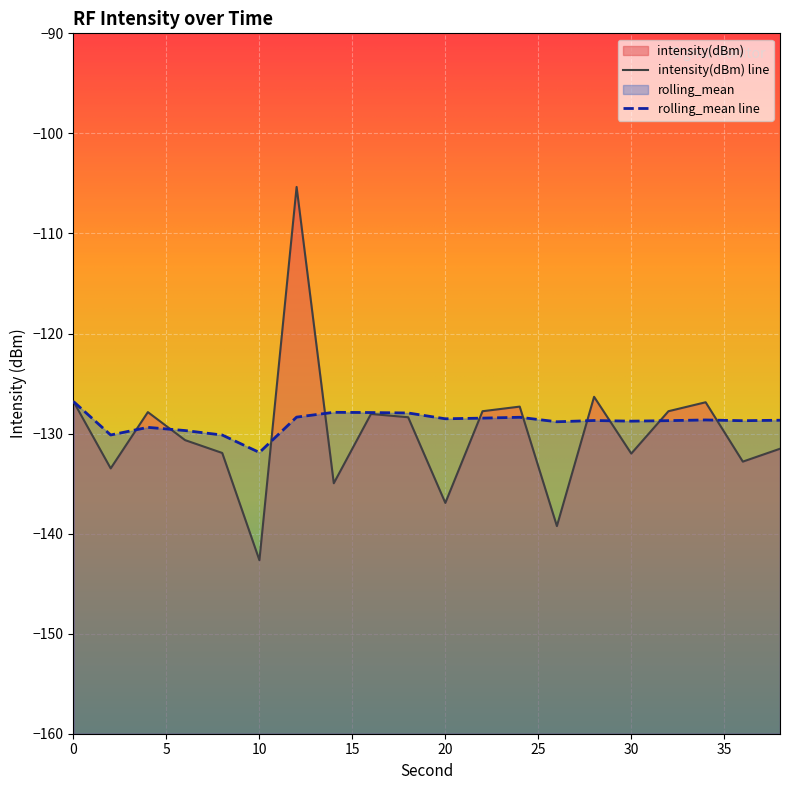

The value of intensity(dBm) at 16 is -43.9. True or false?

False